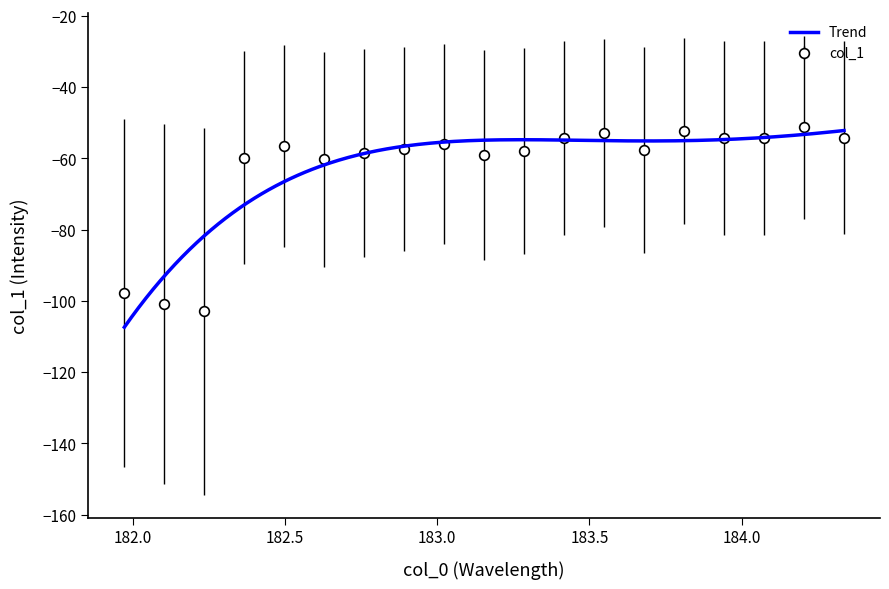

What is the value of the col_1 point at the 4th from the left?

-59.8